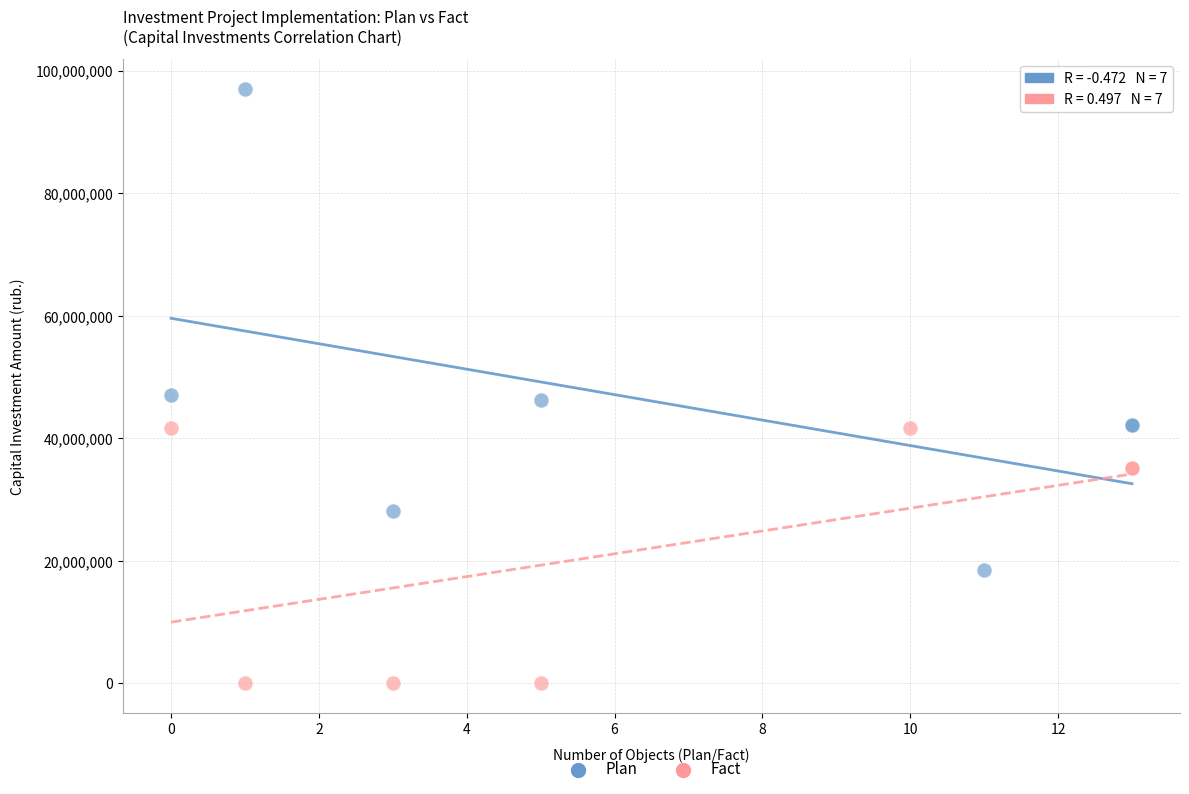

Which series contains the lowest Y value?

Fact